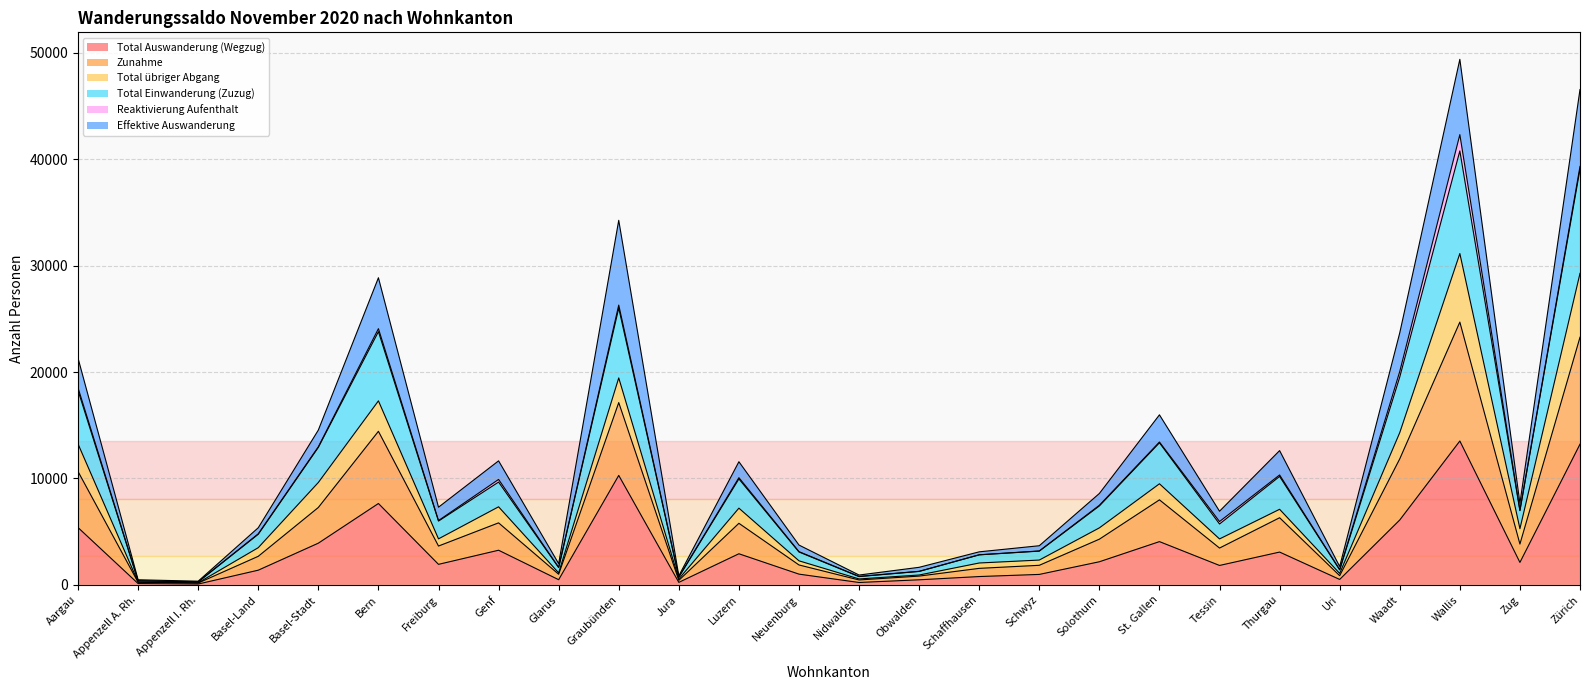

True or false: Total Auswanderung (Wegzug) has a value of 4890 at Graubünden.

False